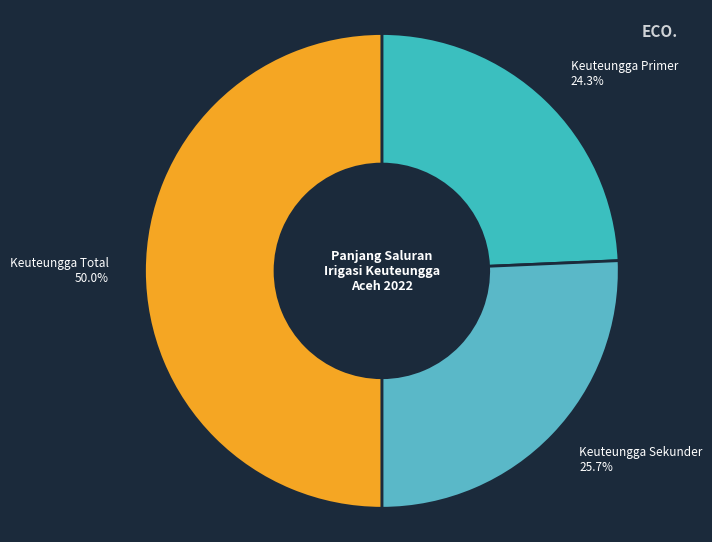

To the nearest percent, what is the average slice percentage?

33%